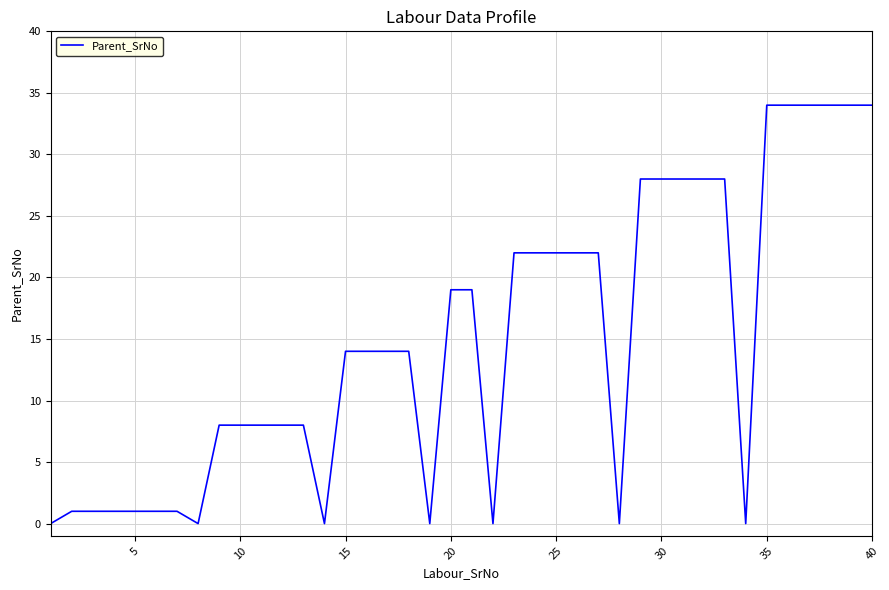

What is the difference between the second highest and minimum values?

34